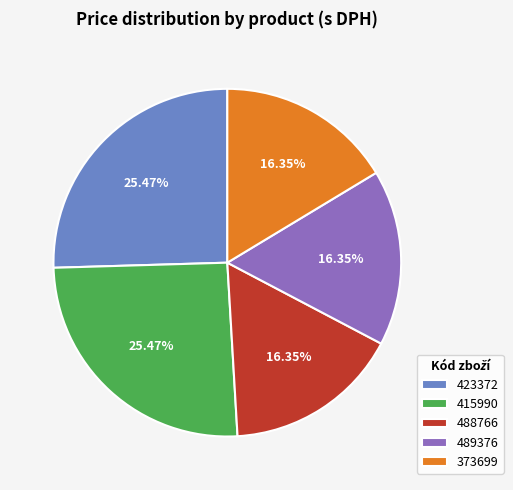

Does any single category account for the majority?

No